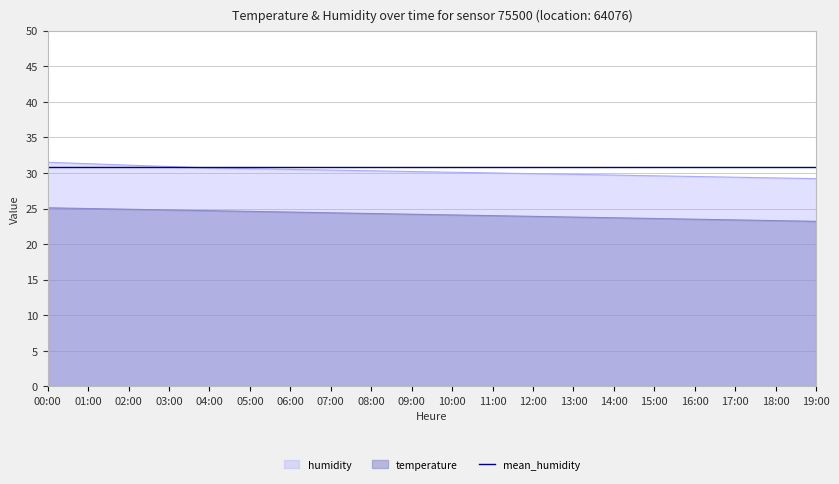

What is the value of the temperature point at the 14th from the left?

23.8